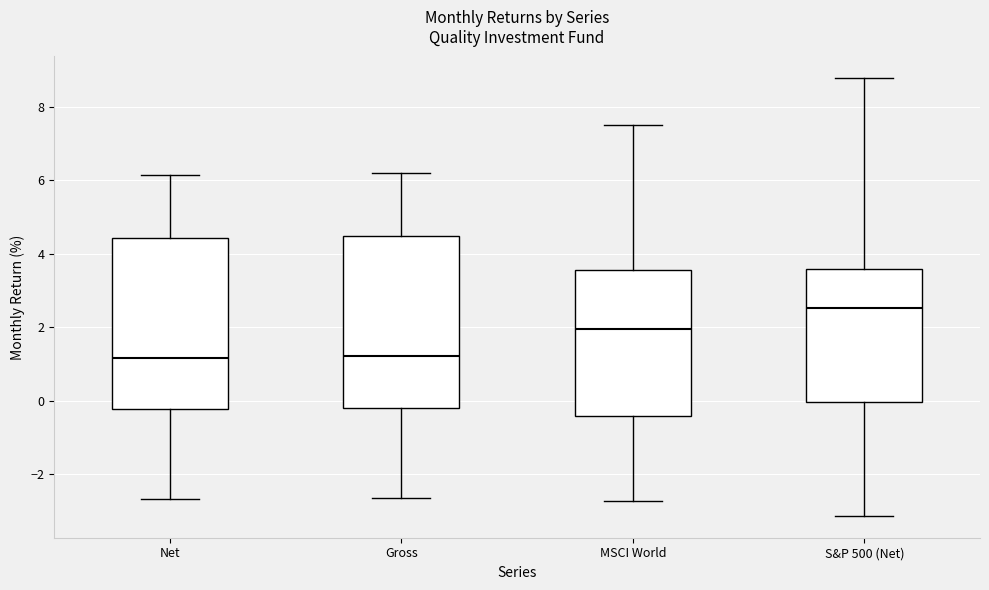

Where is the lower edge of the box for Gross on the y-axis? The values are not printed on the chart, so give them approximately, as read against the axis.

-0.2